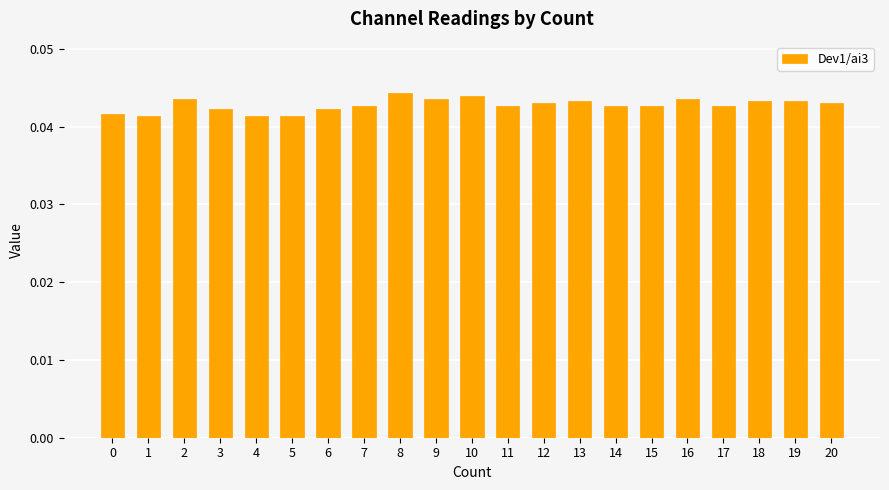

How many values are between 0 and 1?

21